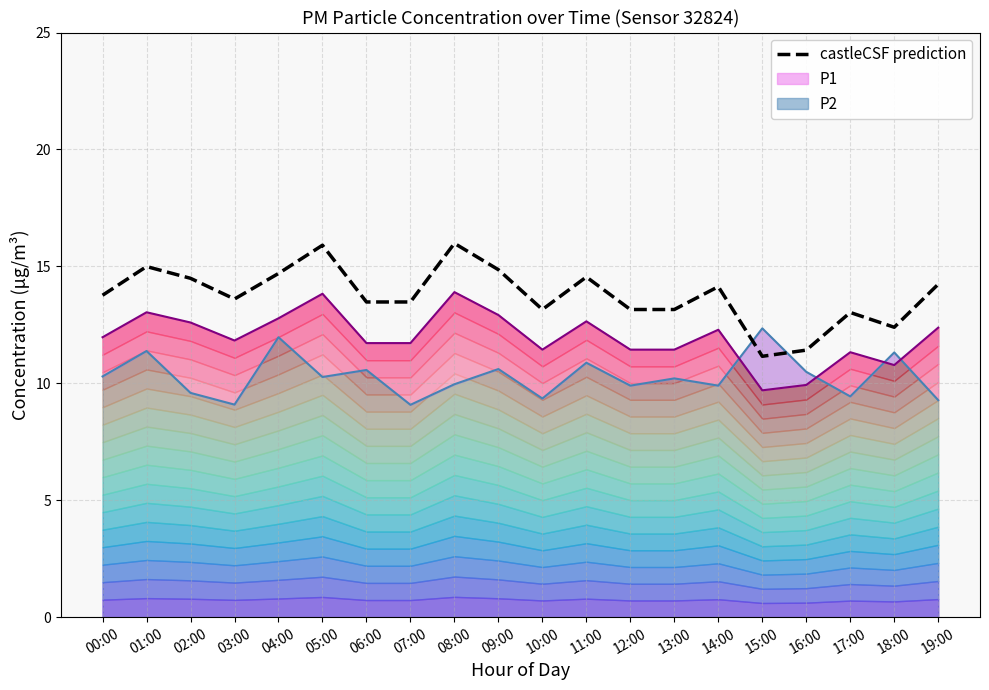

Reading right to left, list all the values displayed in this chart.

14.2	12.4	13.0	11.4	11.2	14.1	13.2	13.2	14.5	13.2	14.9	16.0	13.5	13.5	15.9	14.7	13.6	14.5	15.0	13.8